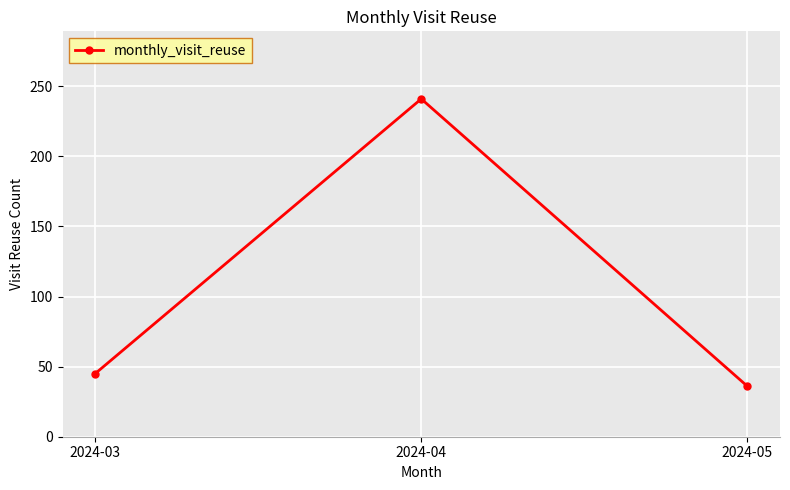

What is the difference between the values at 2024-04 and 2024-03?

196